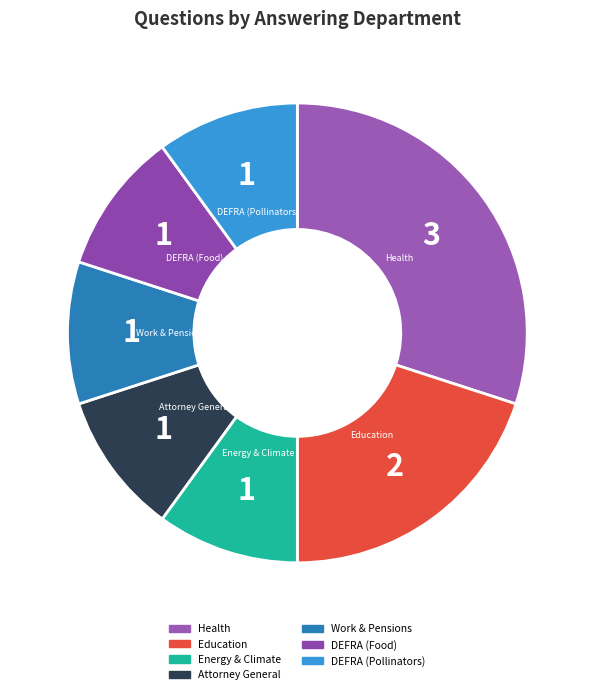

Approximately how many times larger is the value at Education compared to Health?

0.7